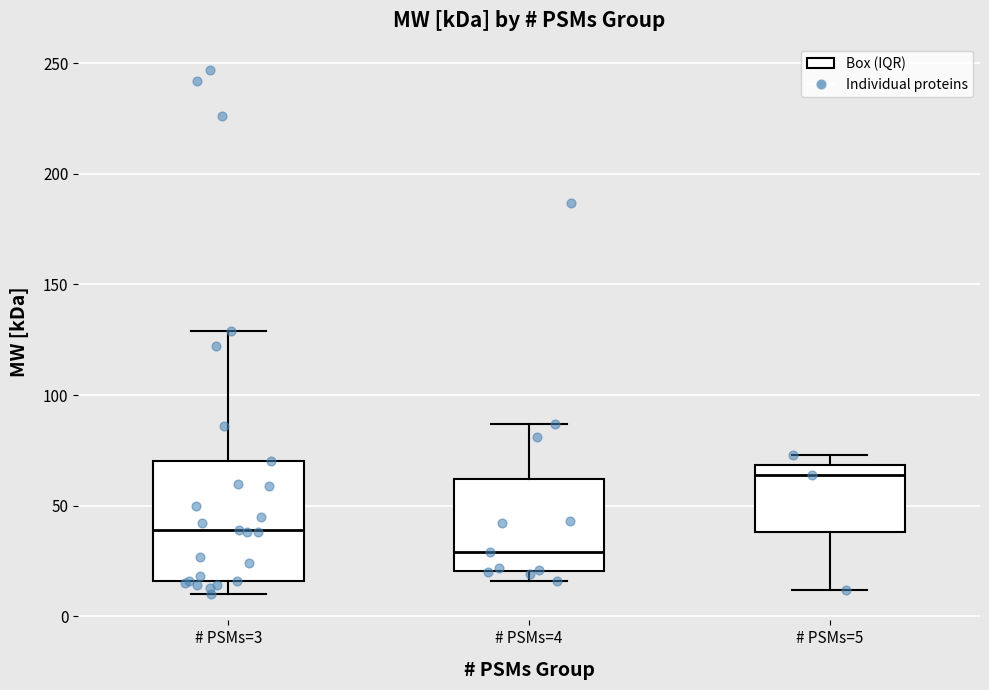

Where is the upper edge of the box for # PSMs=3 on the y-axis? The values are not printed on the chart, so give them approximately, as read against the axis.

70